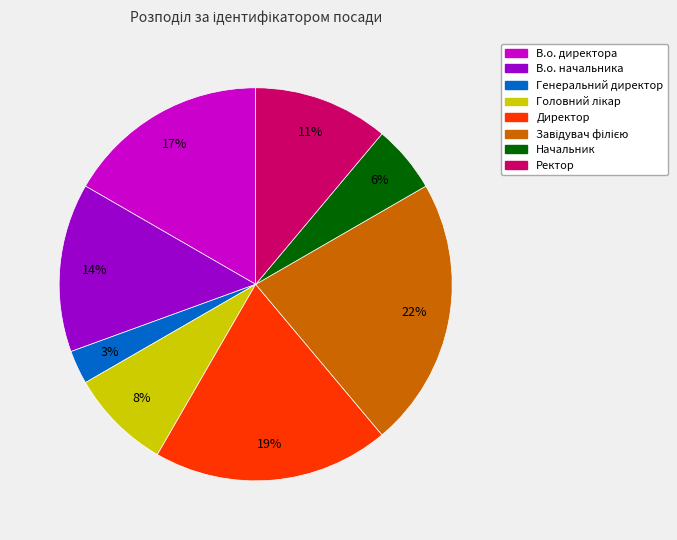

Is the sum of Начальник and В.о. начальника greater than half?

No